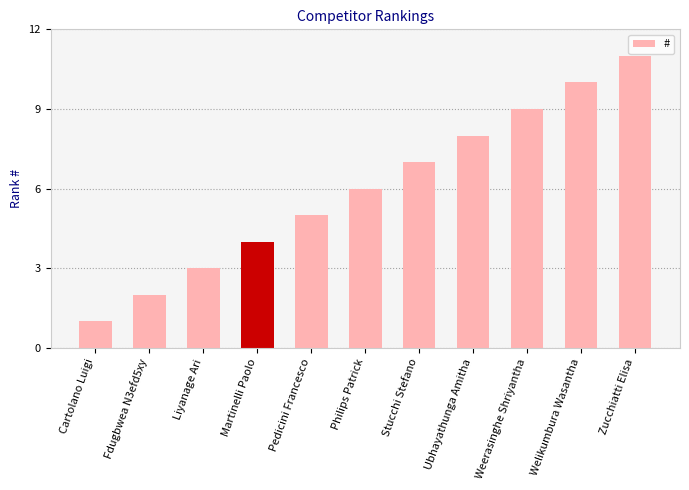

What is the sum of the values at Ubhayathunga Amitha and Zucchiatti Elisa?

19